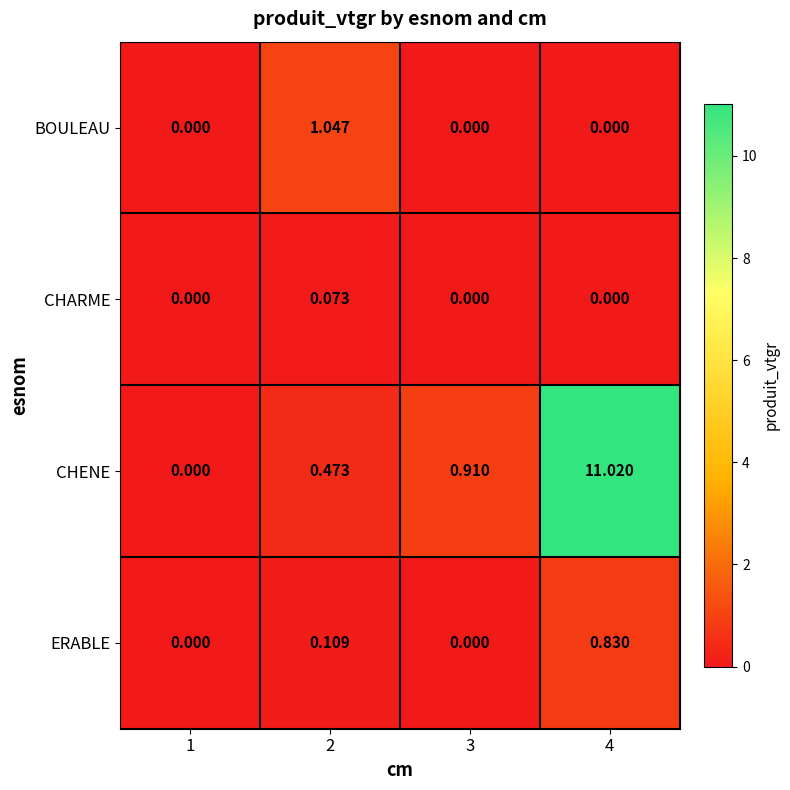

Which series has the largest range (max minus min)?

CHENE